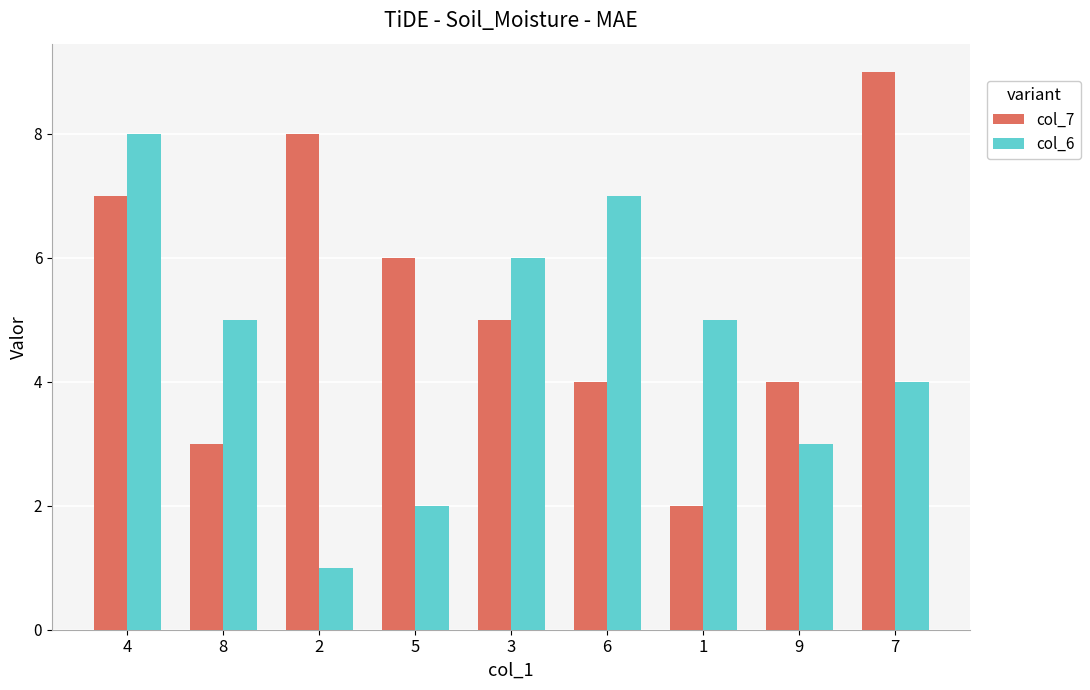

Count the number of categories in the chart.

9